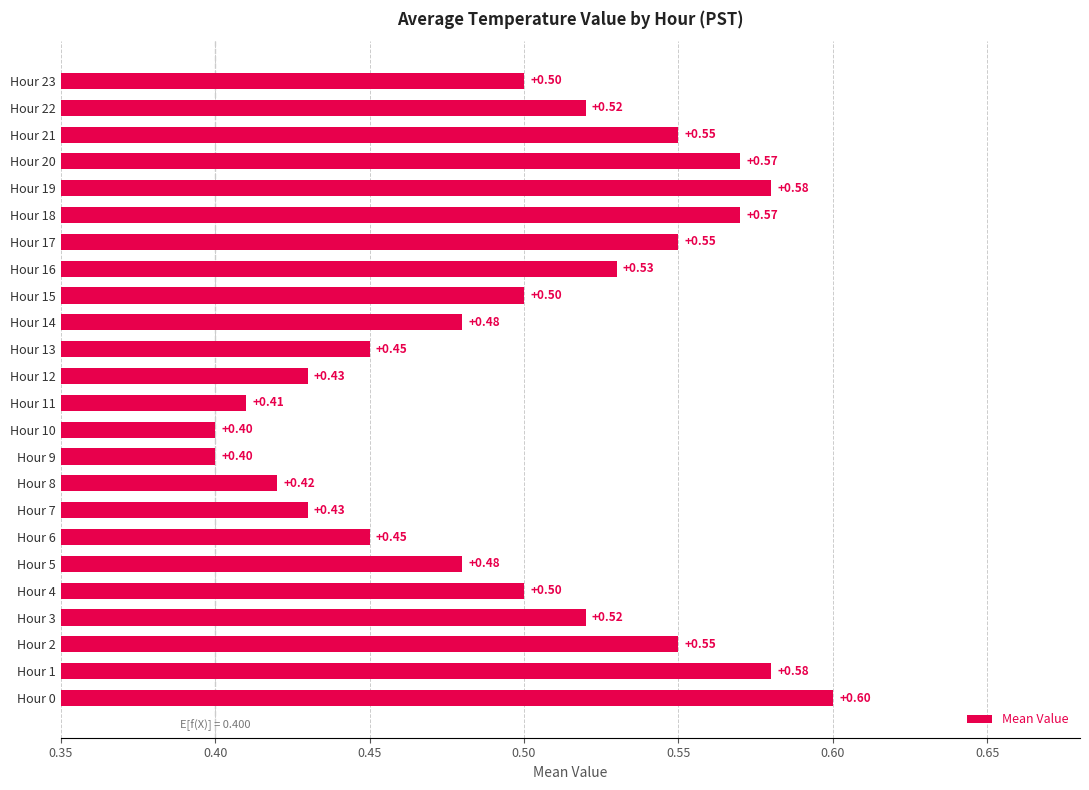

Which has a higher value, Hour 20 or Hour 6?

Hour 20